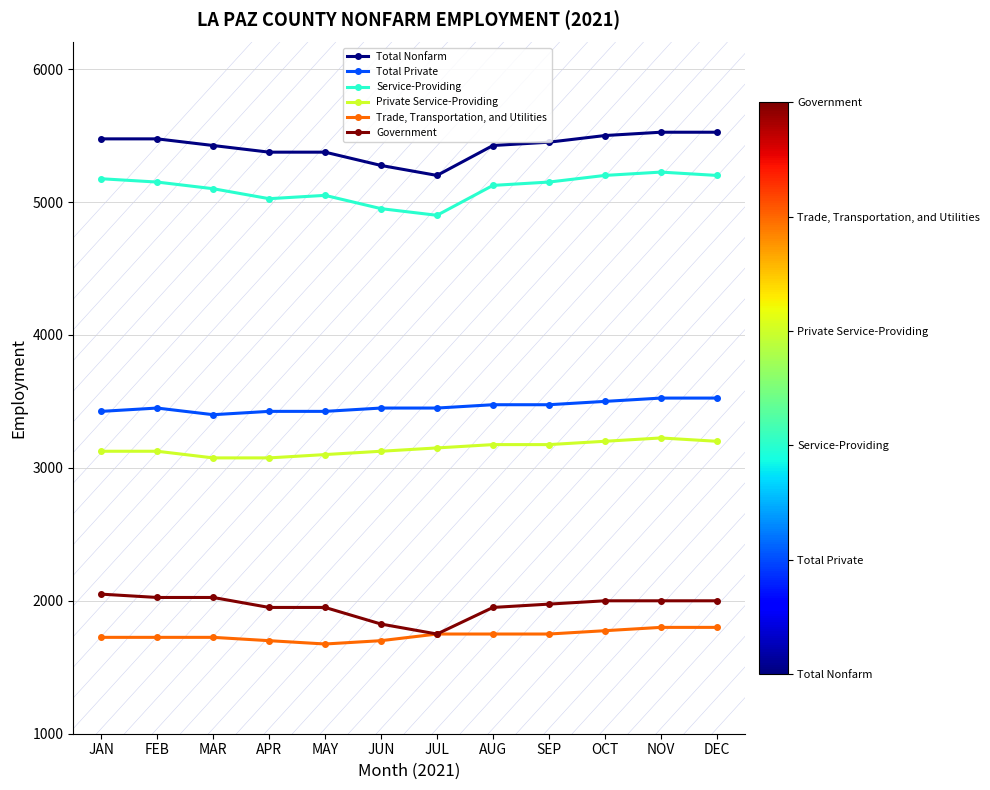

At how many categories does at least one series exceed 2930?

12